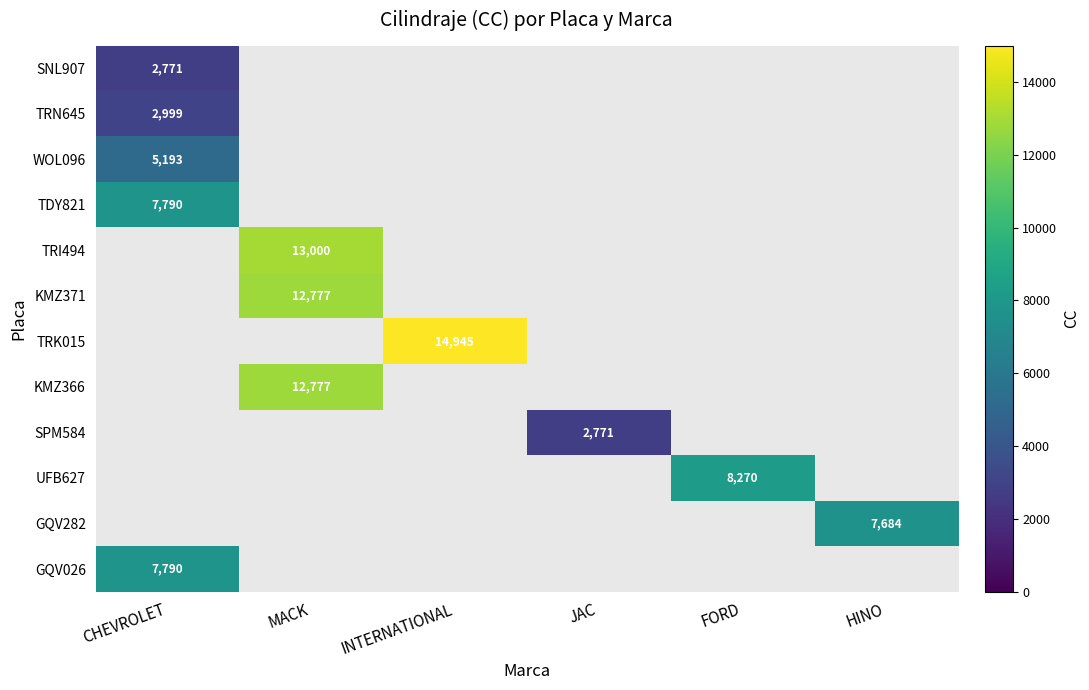

The KMZ366 series shows 2937 at MACK. True or false?

False